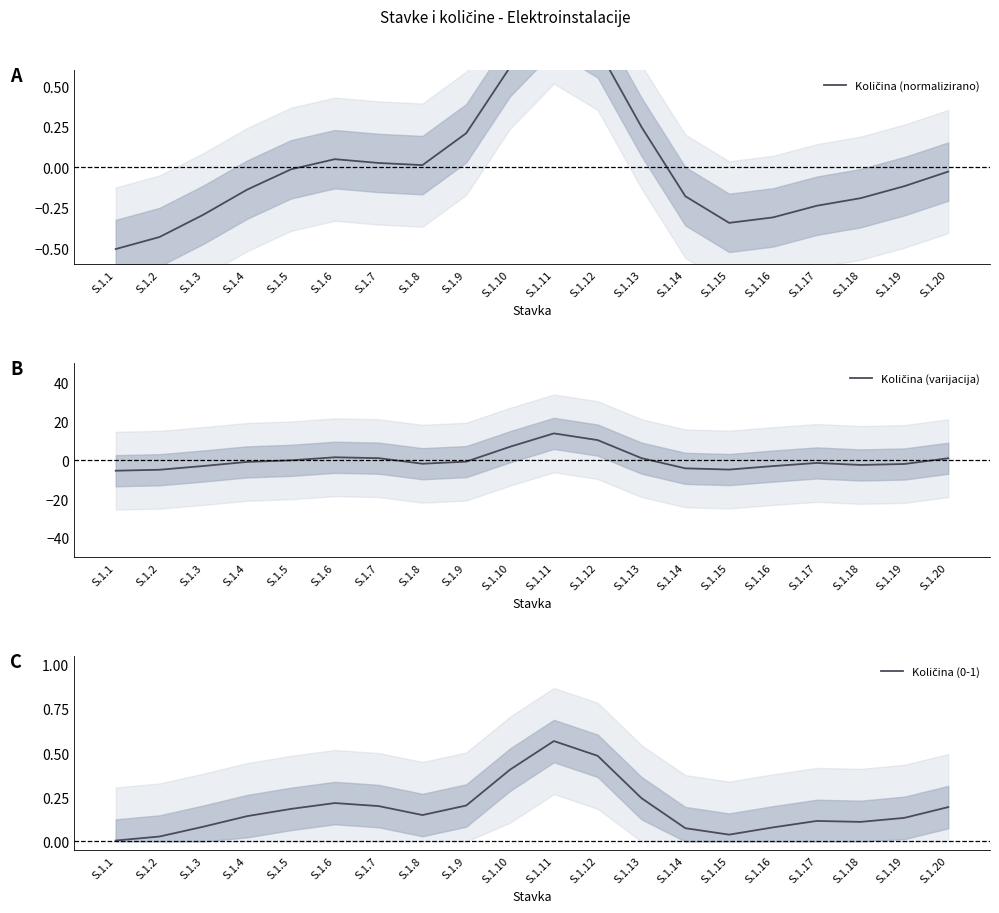

Which series has the largest range (max minus min)?

Količina (varijacija)